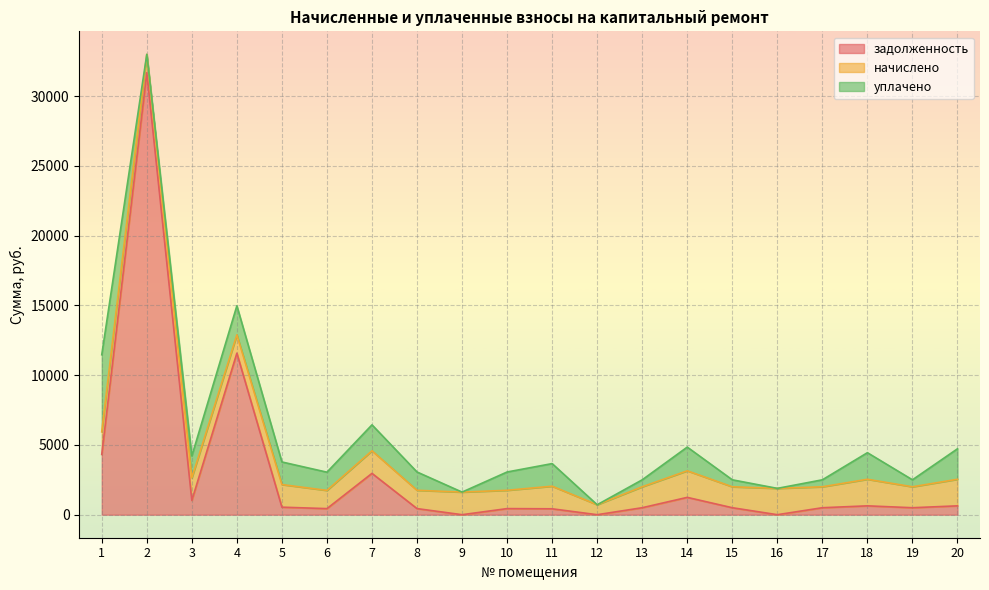

What is the maximum value for задолженность?

31690.2